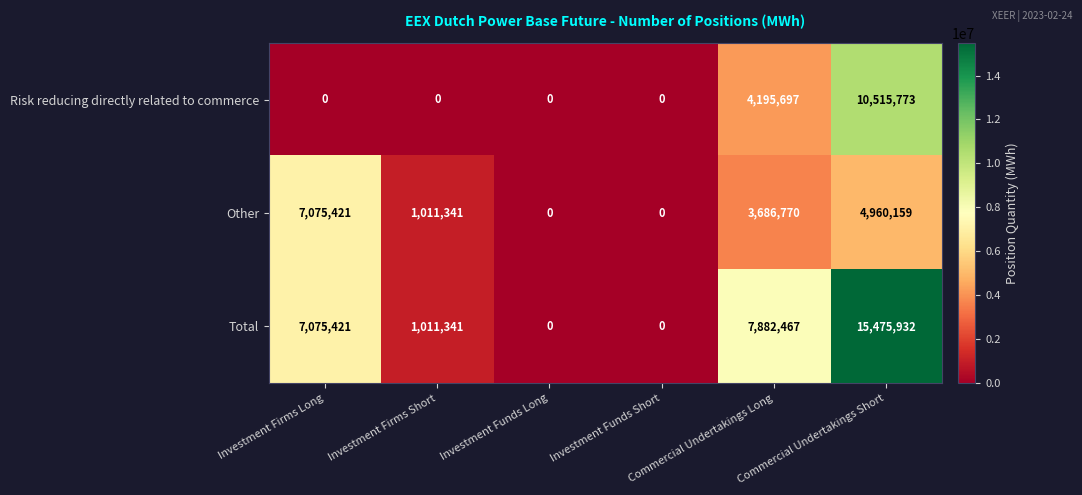

Which label corresponds to the largest value in the chart?

Commercial Undertakings Short